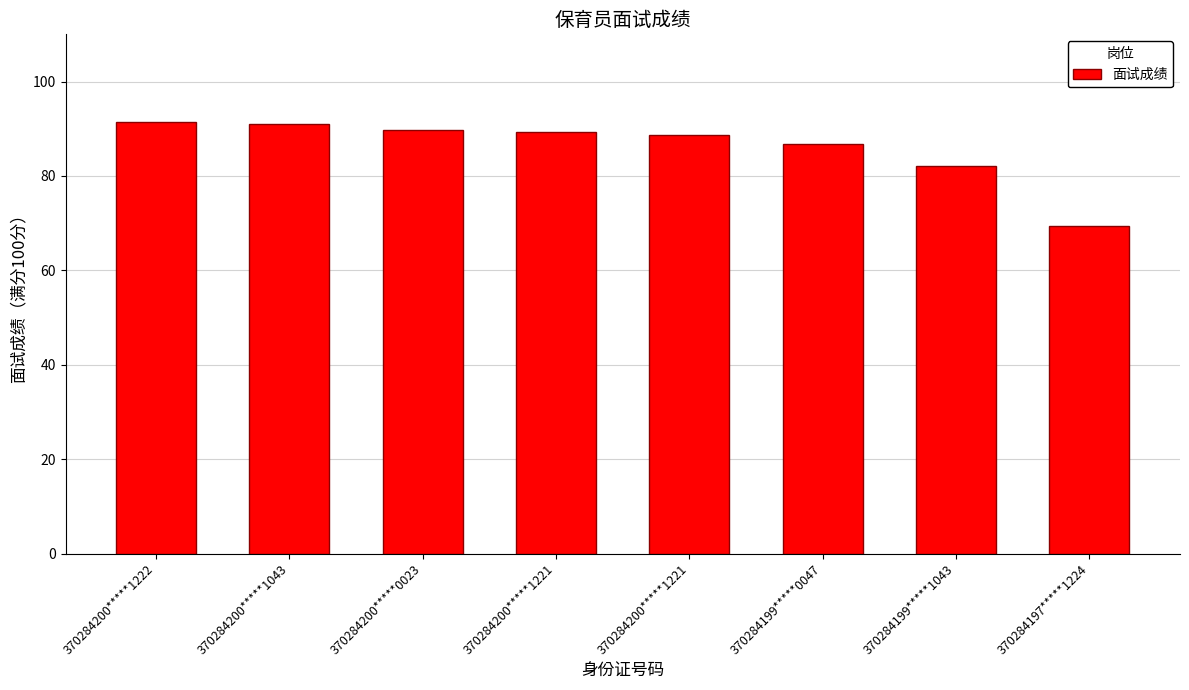

List the labels in order of value, largest first.

370284200*****1222, 370284200*****1043, 370284200*****0023, 370284200*****1221, 370284200*****1221, 370284199*****0047, 370284199*****1043, 370284197*****1224